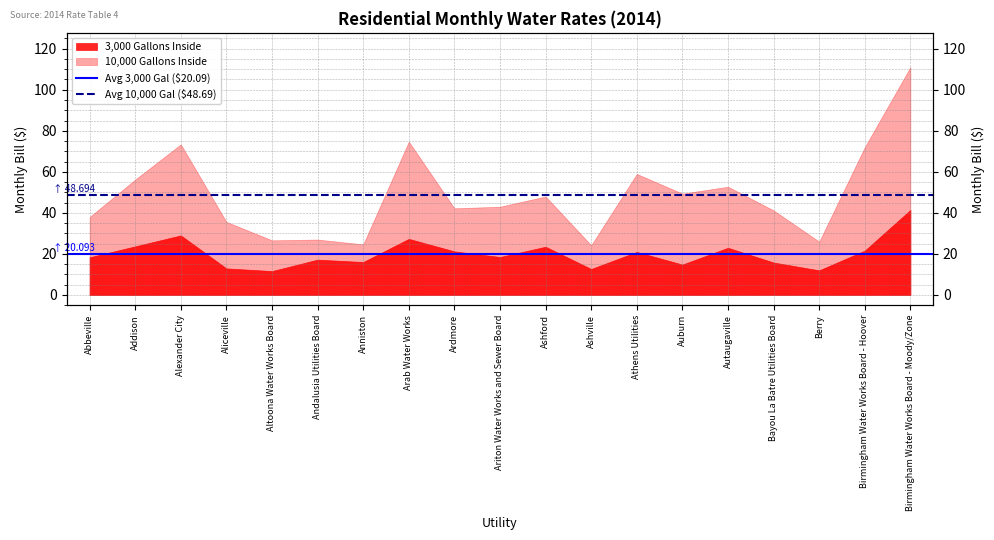

What is the label of the 1st point from the right?

Addison